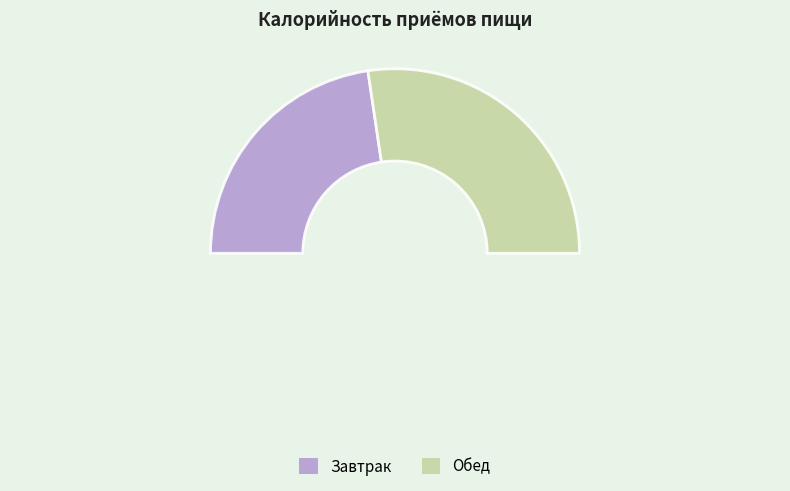

To the nearest percent, what percentage of the pie is Завтрак?

45%